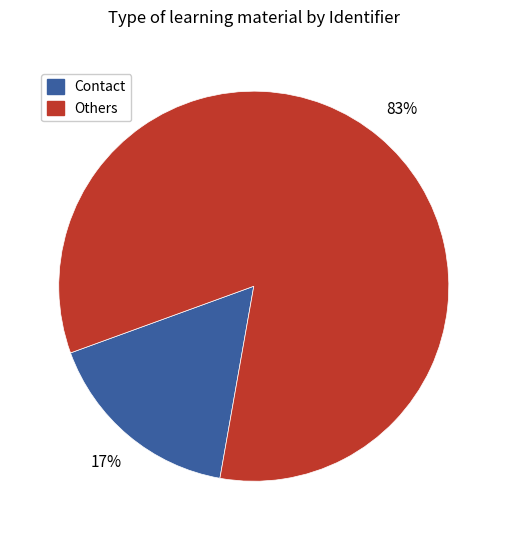

Count the number of slices in the pie.

2